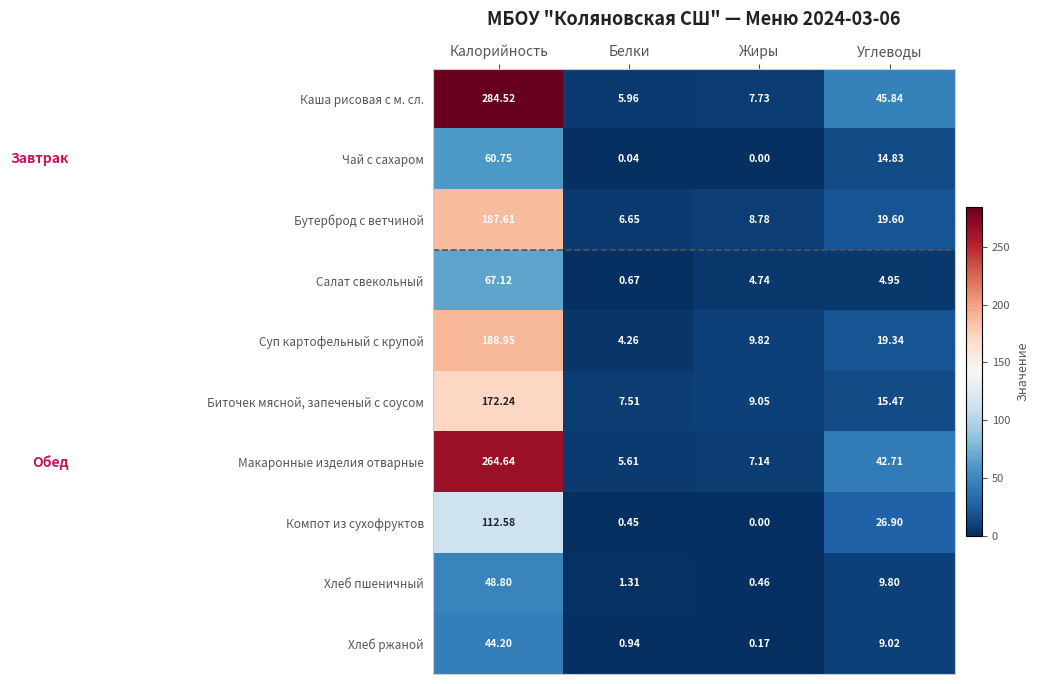

How many series are shown in this chart?

10